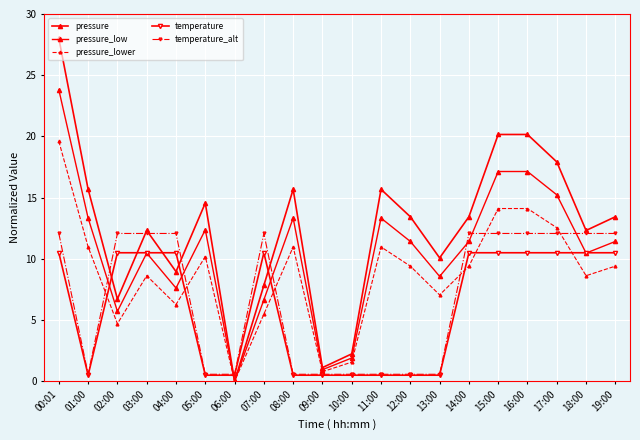

Which category has the lowest value across all series?

06:00